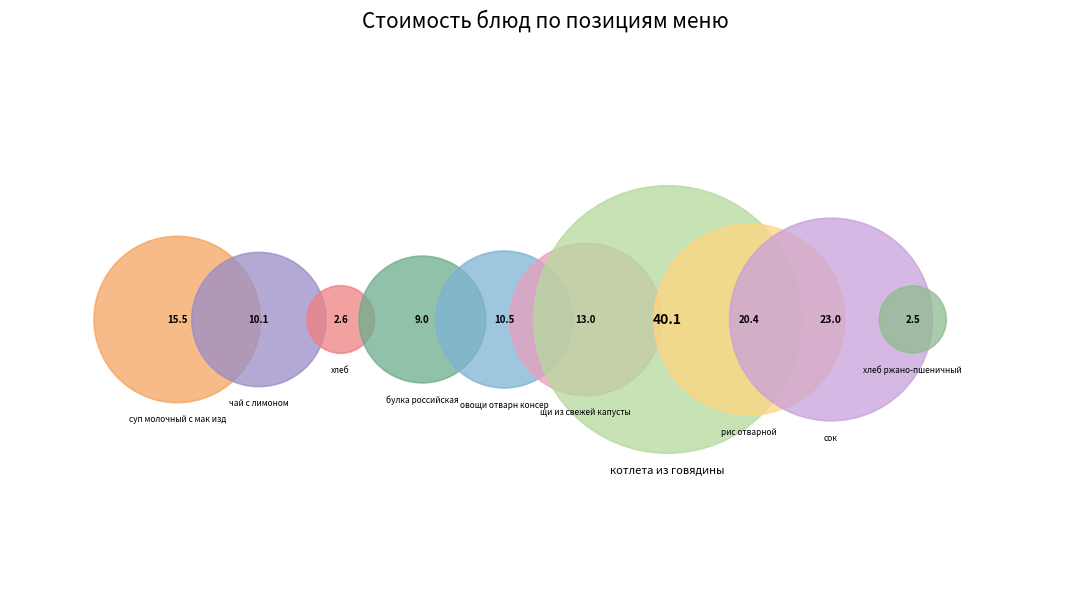

To the nearest percent, what portion does рис отварной represent?

14%